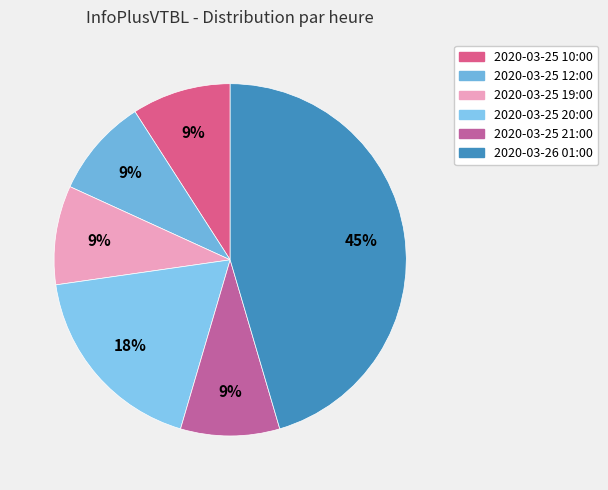

What percentage do 2020-03-26 01:00 and 2020-03-25 21:00 together represent?

54.5%